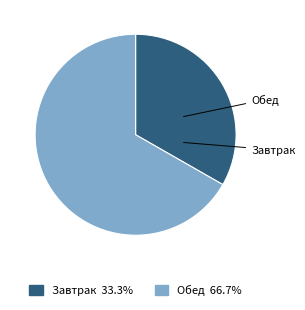

Is Завтрак the majority of the pie?

No